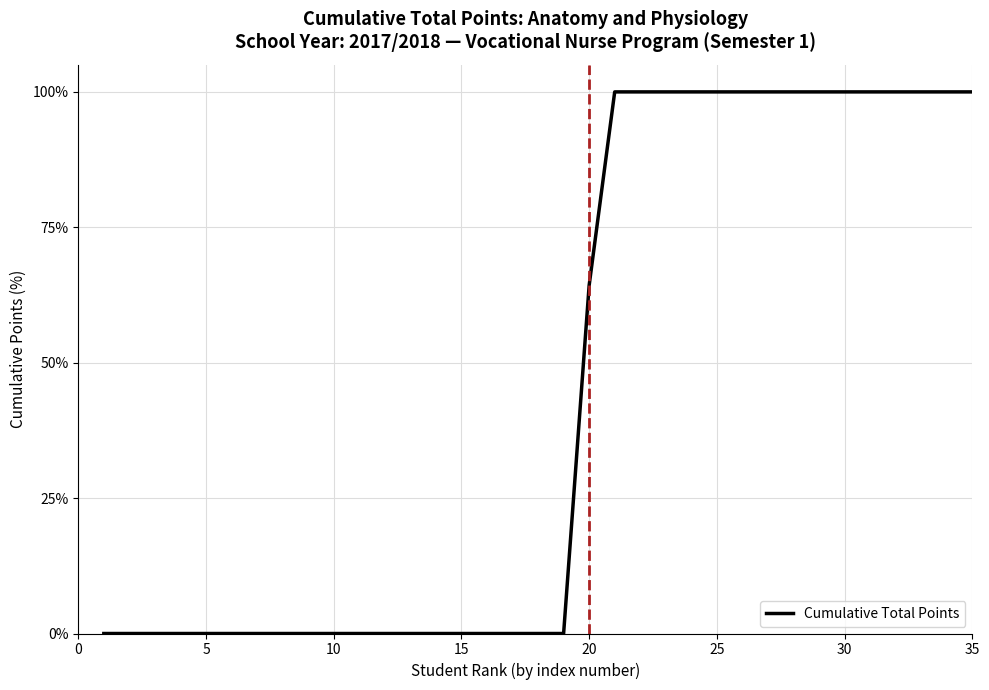

What is the difference between the maximum and minimum values?

100.0